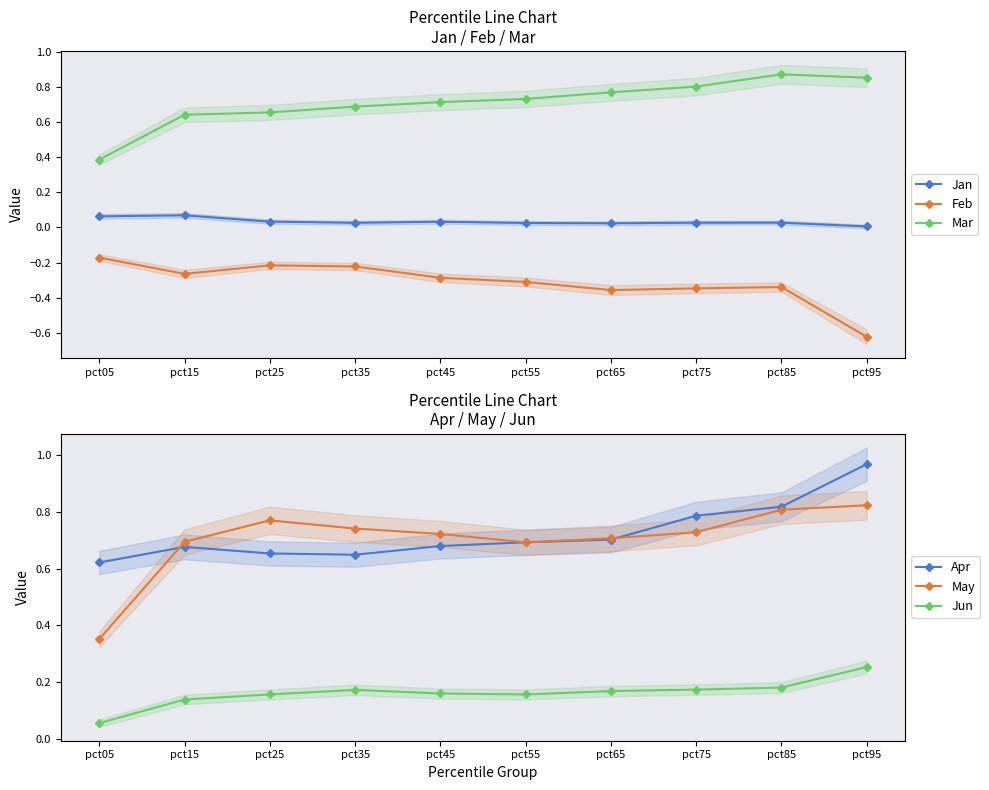

At which category is the sum across all series the highest?

pct85